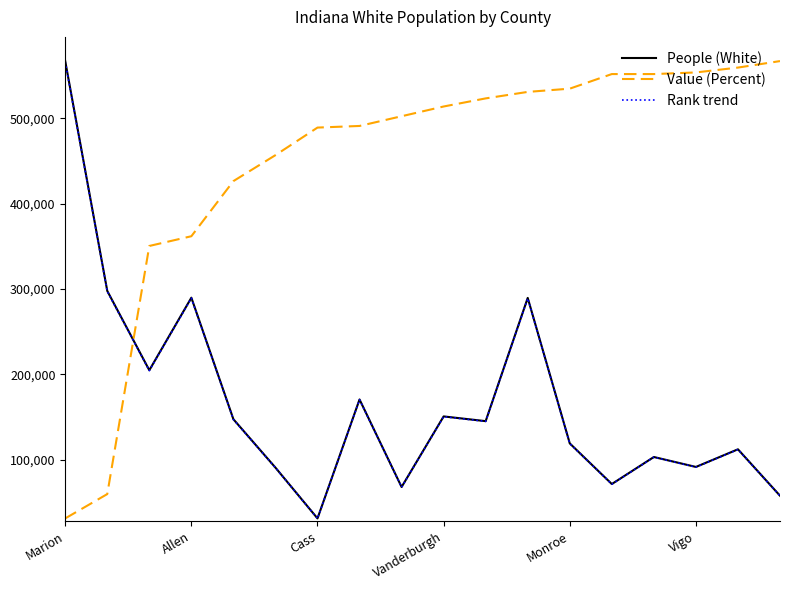

How many intersections are there between Value (Percent) and People (White)?

1